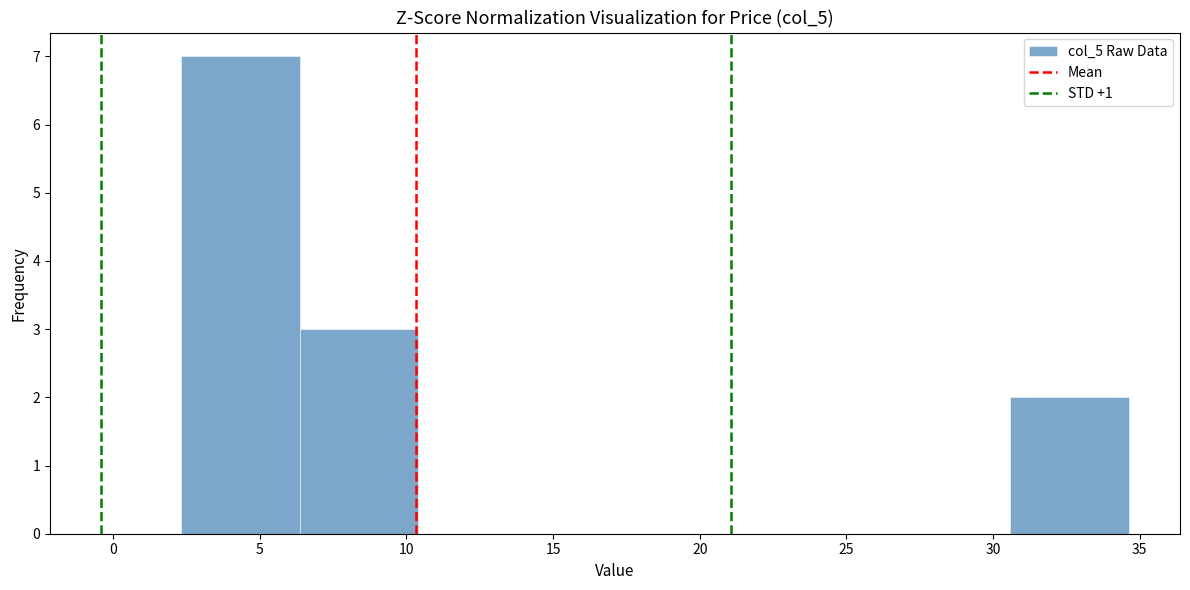

How tall is the bar that spans 30.5 to 34.5 on the x-axis? Neither the bar edges nor the heights are printed on the chart, so give them approximately, as read against the axes.

2